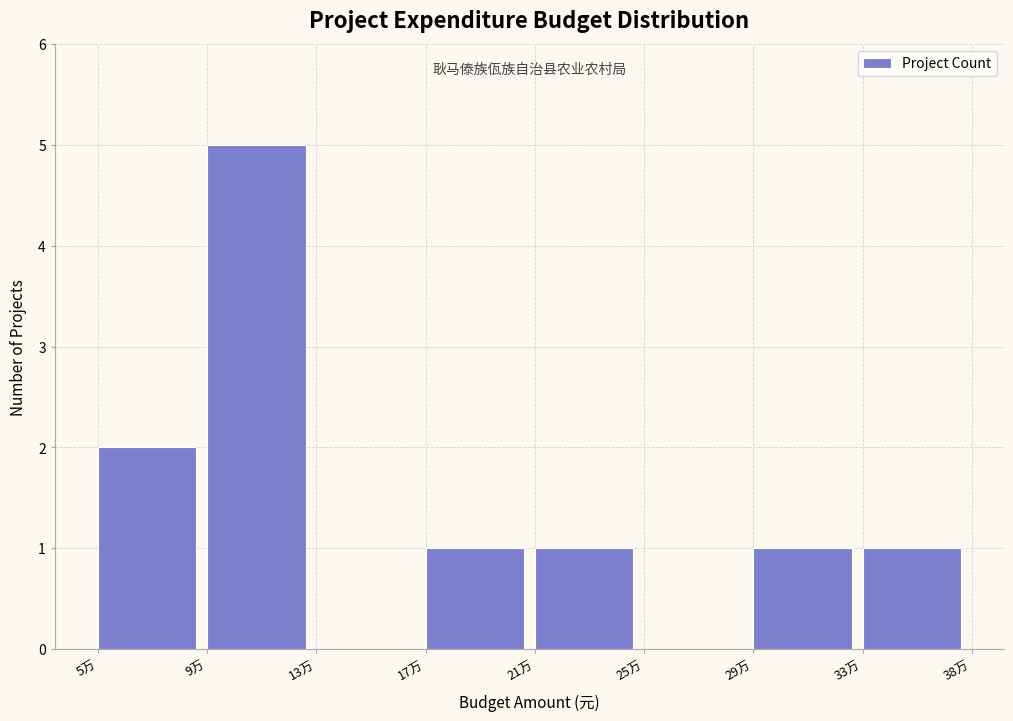

Reading left to right, transcribe all the data shown in this chart.

5万=2	9万=5	13万=0	17万=1	21万=1	25万=0	29万=1	33万=1